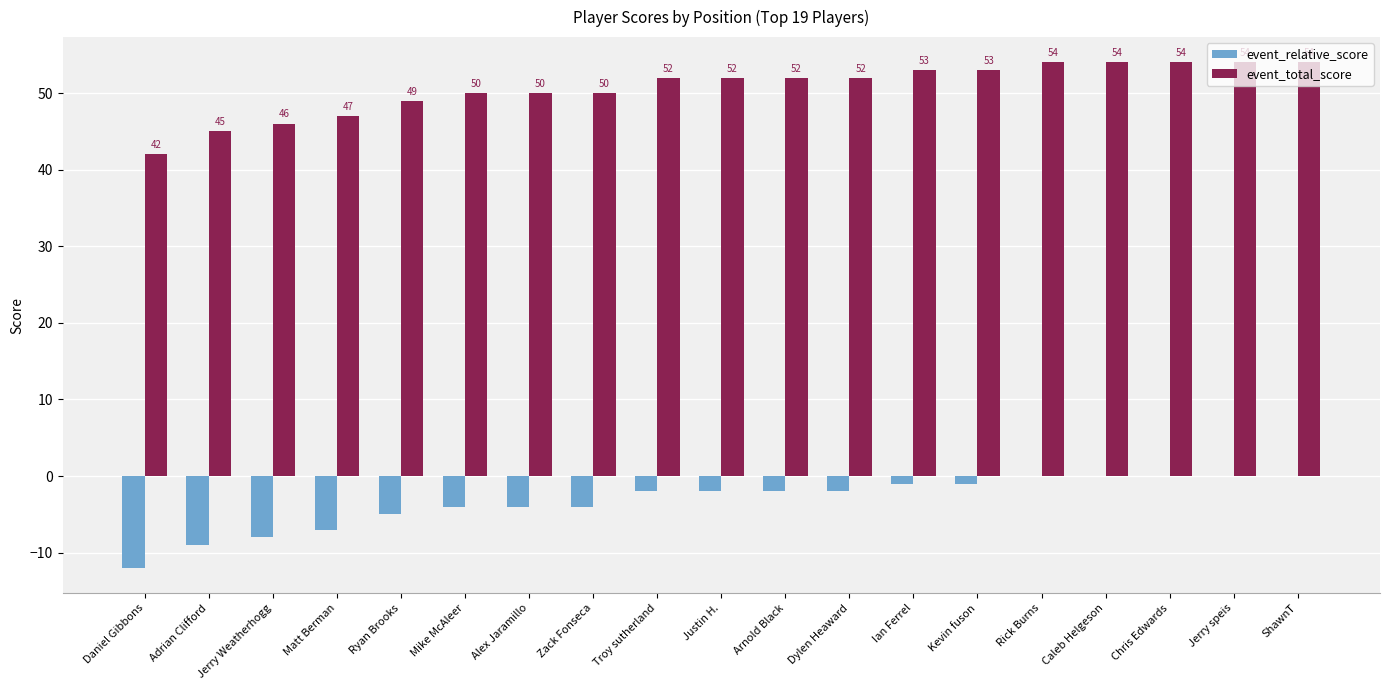

What are all the series names shown in the legend?

event_relative_score, event_total_score